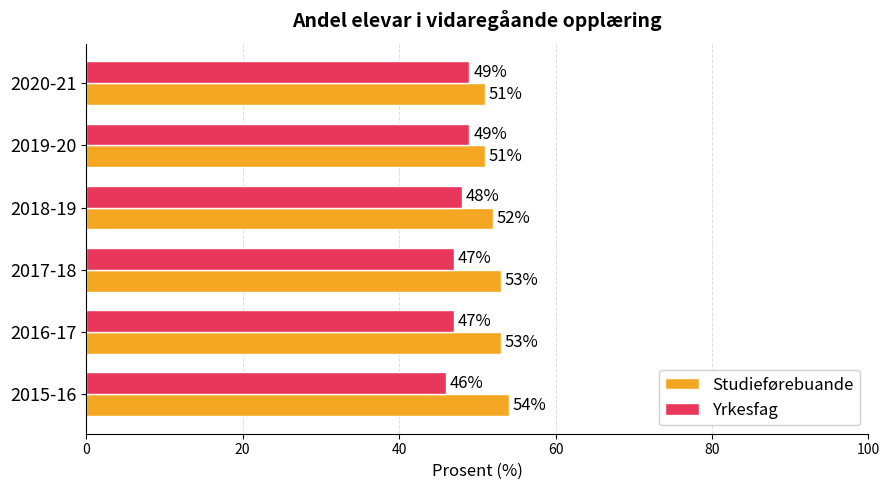

What is the difference between the maximum and minimum values in the Yrkesfag series?

3